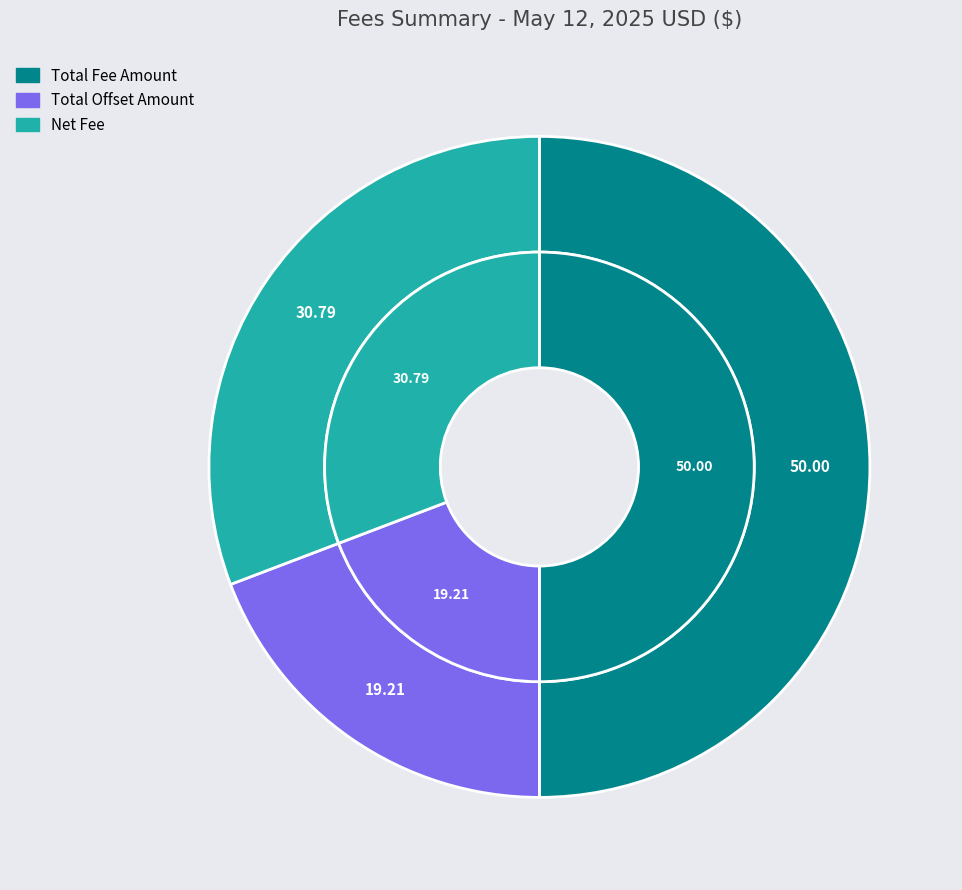

To the nearest percent, what percentage of the pie is Total Offset Amount?

19%